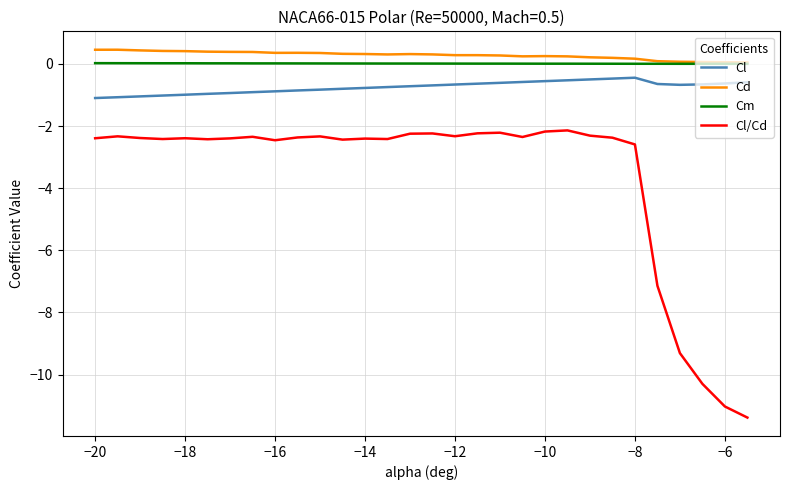

True or false: Cd and Cl/Cd intersect in this chart.

False